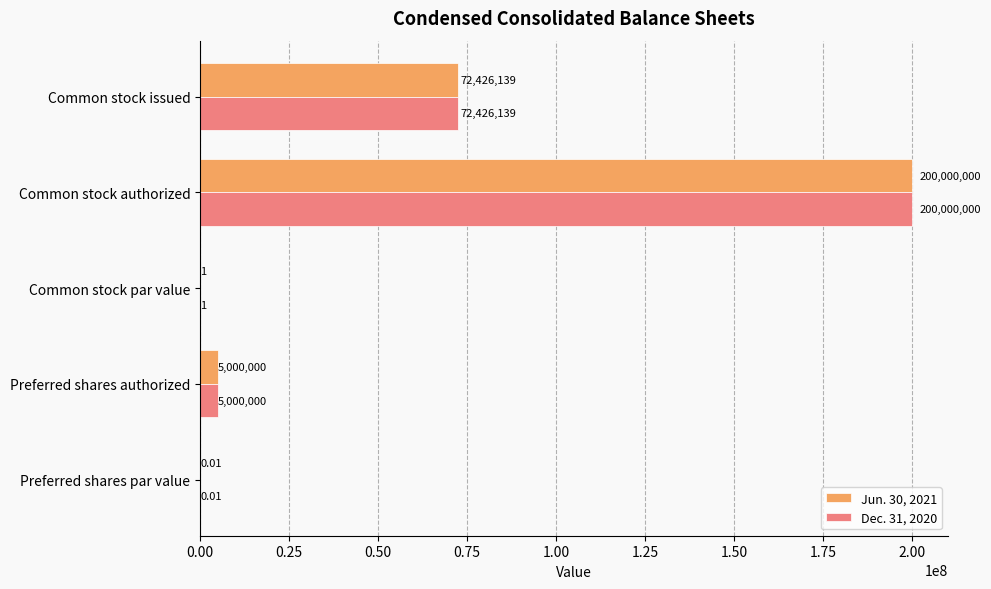

What is the sum of all Jun. 30, 2021 values?

277426140.0